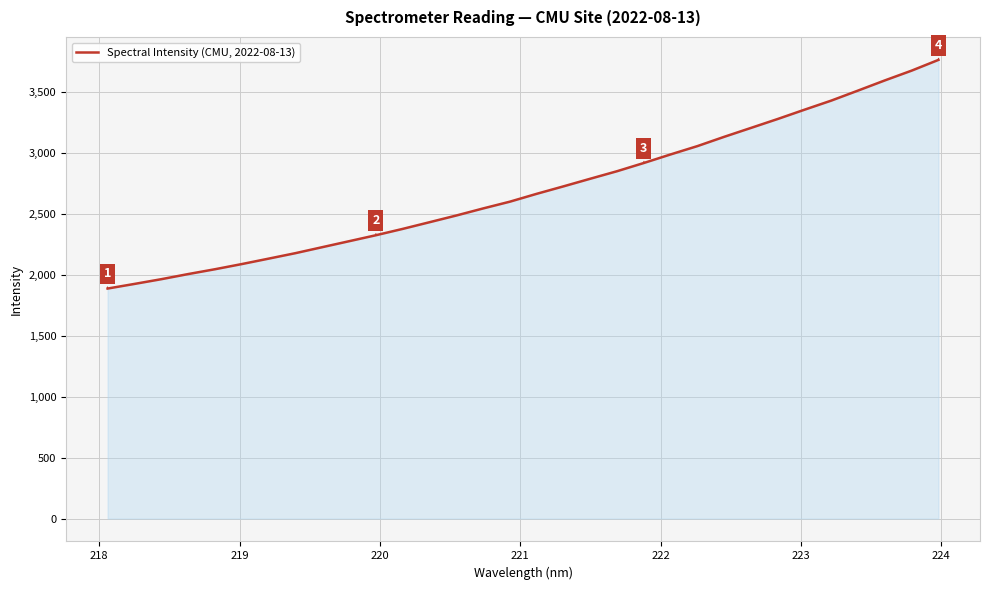

What is the smallest value displayed?

1887.5